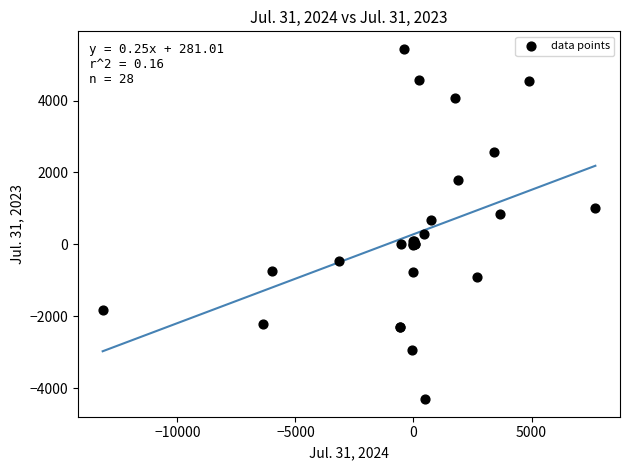

What Y value in the scatter plot is closest to 565?

687